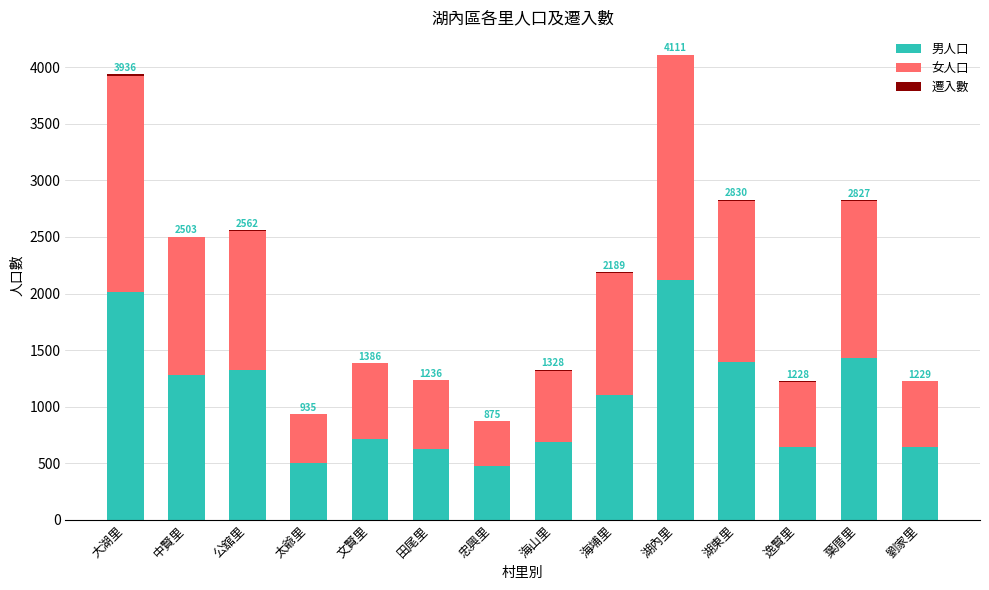

Is it true that 男人口 equals 627 at 海埔里?

False